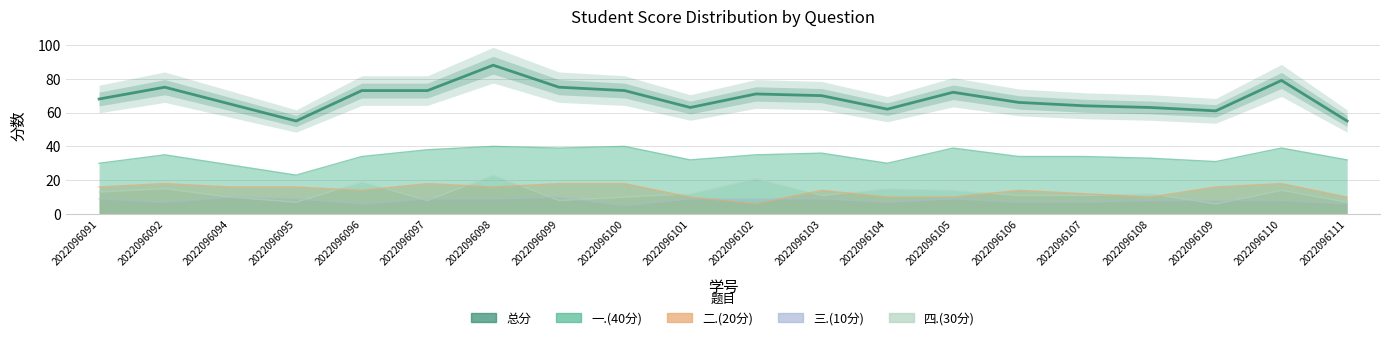

Rank the categories by value from highest to lowest.

2022096098, 2022096110, 2022096092, 2022096099, 2022096096, 2022096097, 2022096100, 2022096105, 2022096102, 2022096103, 2022096091, 2022096106, 2022096094, 2022096107, 2022096101, 2022096108, 2022096104, 2022096109, 2022096095, 2022096111